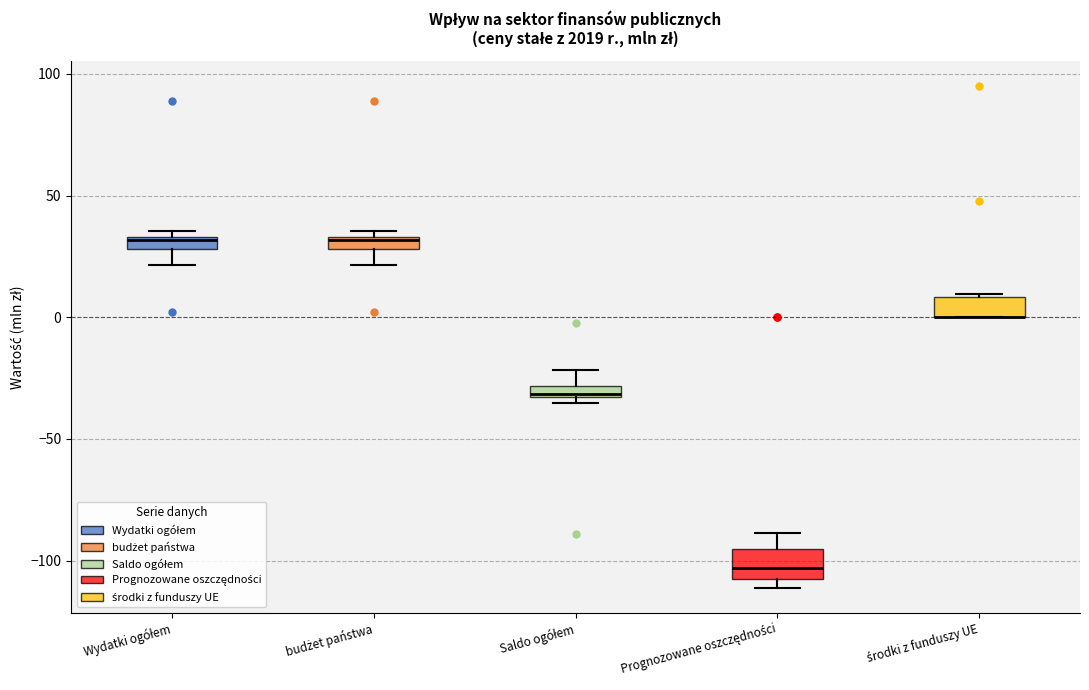

Where is the lower edge of the box for Saldo ogółem on the y-axis? The values are not printed on the chart, so give them approximately, as read against the axis.

-35